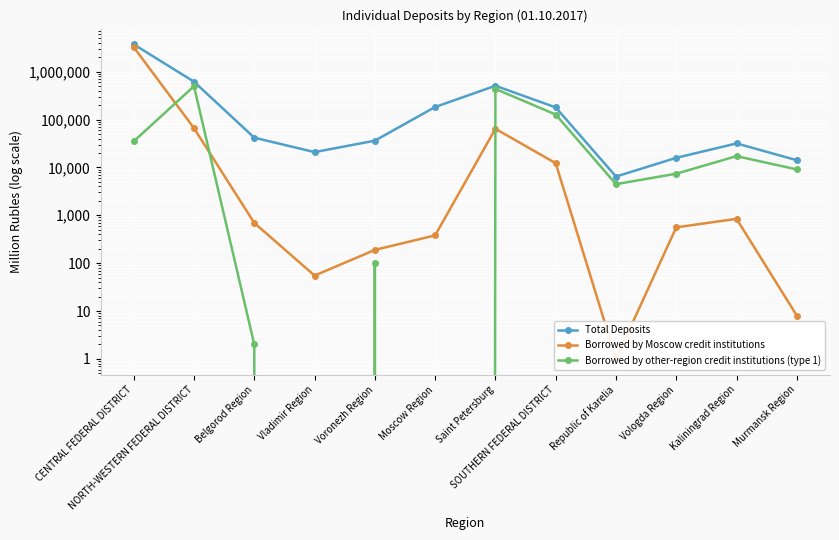

Rank the categories by Borrowed by other-region credit institutions (type 1) value from lowest to highest.

Vladimir Region, Moscow Region, Belgorod Region, Voronezh Region, Republic of Karelia, Vologda Region, Murmansk Region, Kaliningrad Region, CENTRAL FEDERAL DISTRICT, SOUTHERN FEDERAL DISTRICT, Saint Petersburg, NORTH-WESTERN FEDERAL DISTRICT